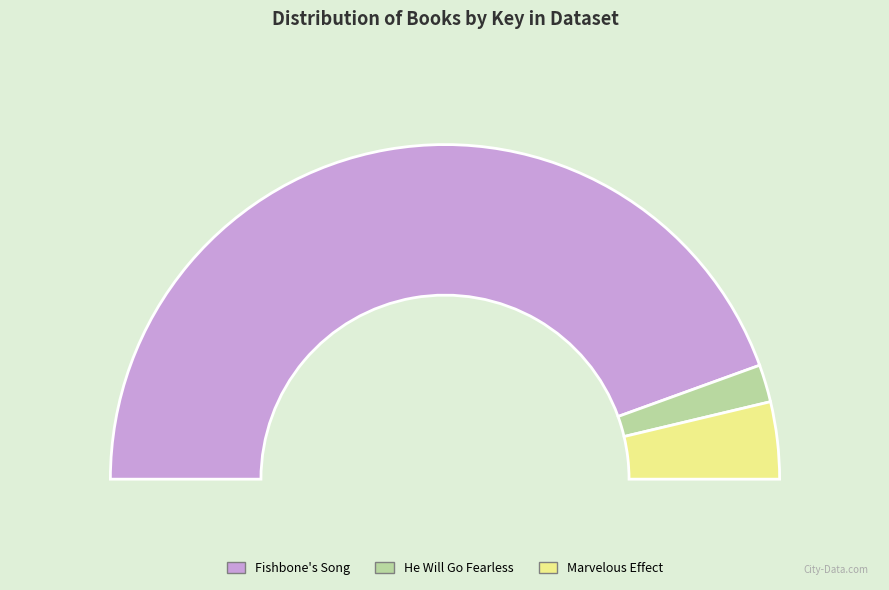

To the nearest percent, what is the difference between the Fishbone's Song and He Will Go Fearless slice percentages?

85%